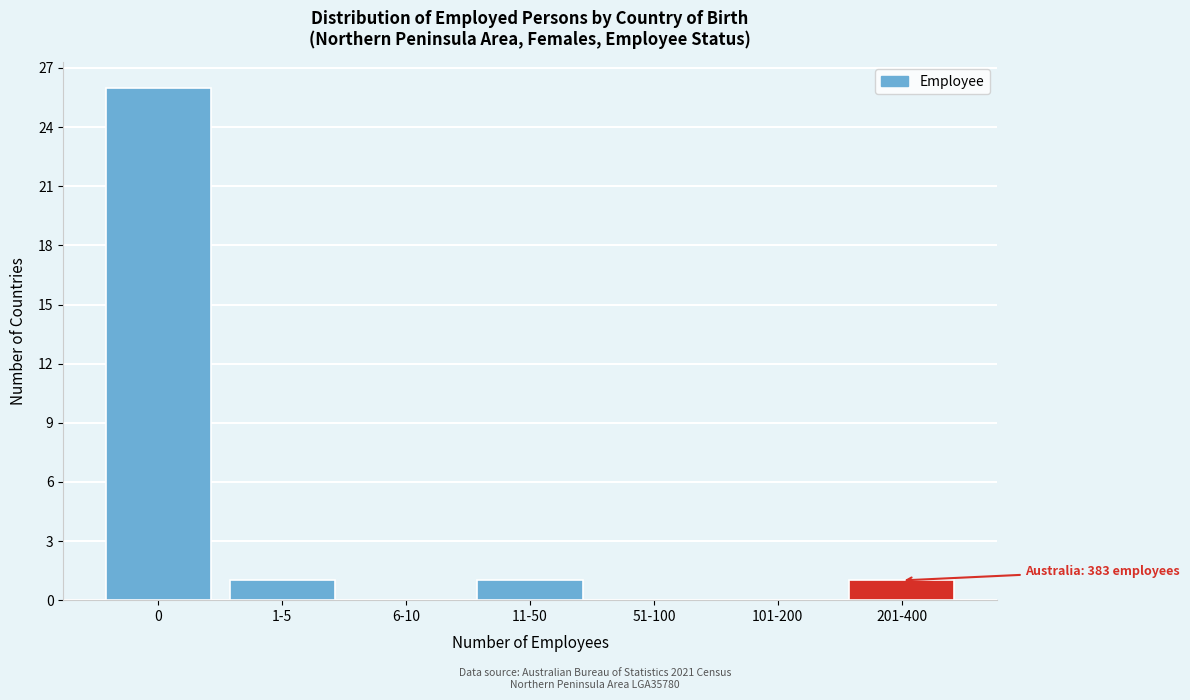

Reading left to right, transcribe all the data shown in this chart.

0=26	1-5=1	6-10=0	11-50=1	51-100=0	101-200=0	201-400=1